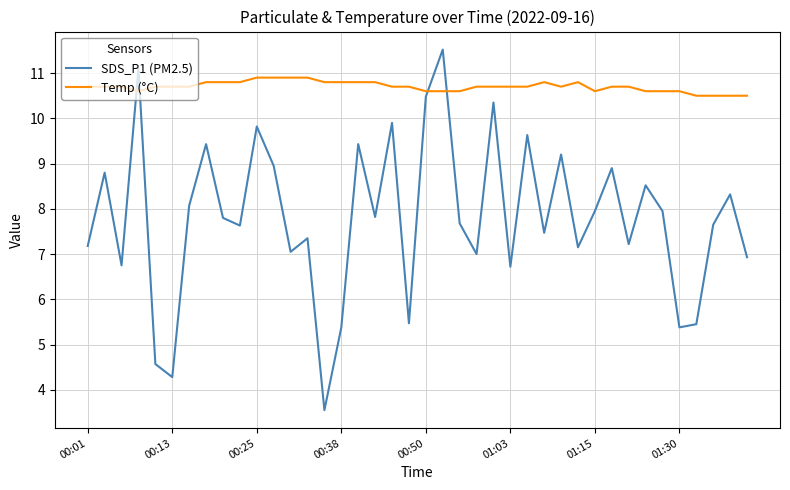

How many intersections are there between Temp (°C) and SDS_P1 (PM2.5)?

4